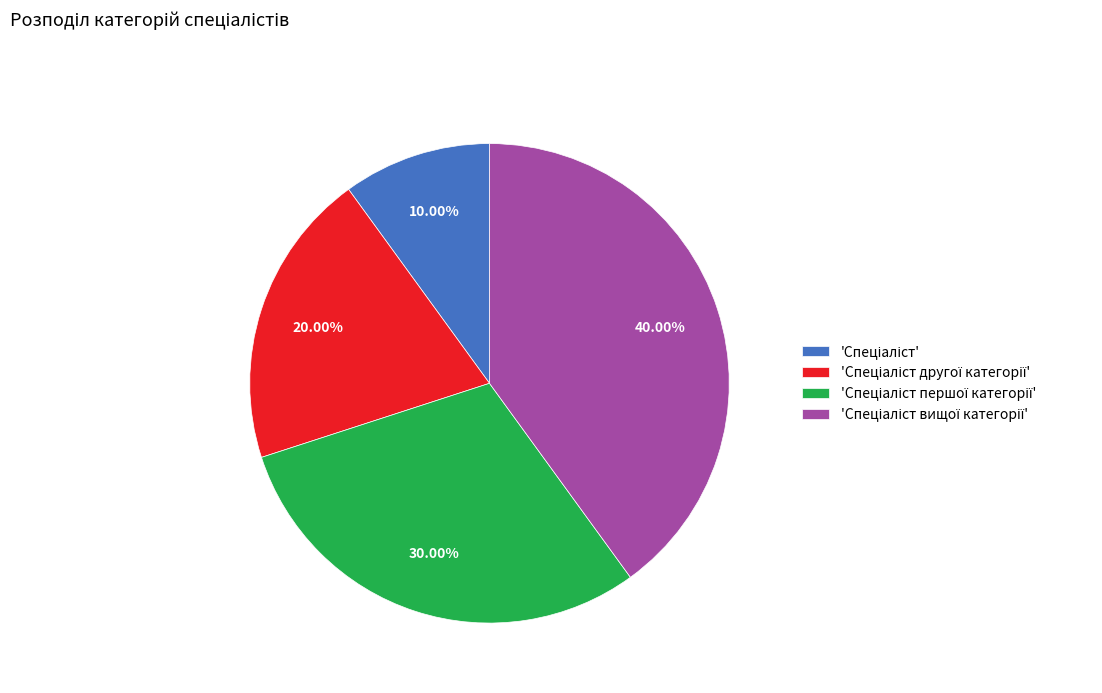

Count the number of slices in the pie.

4